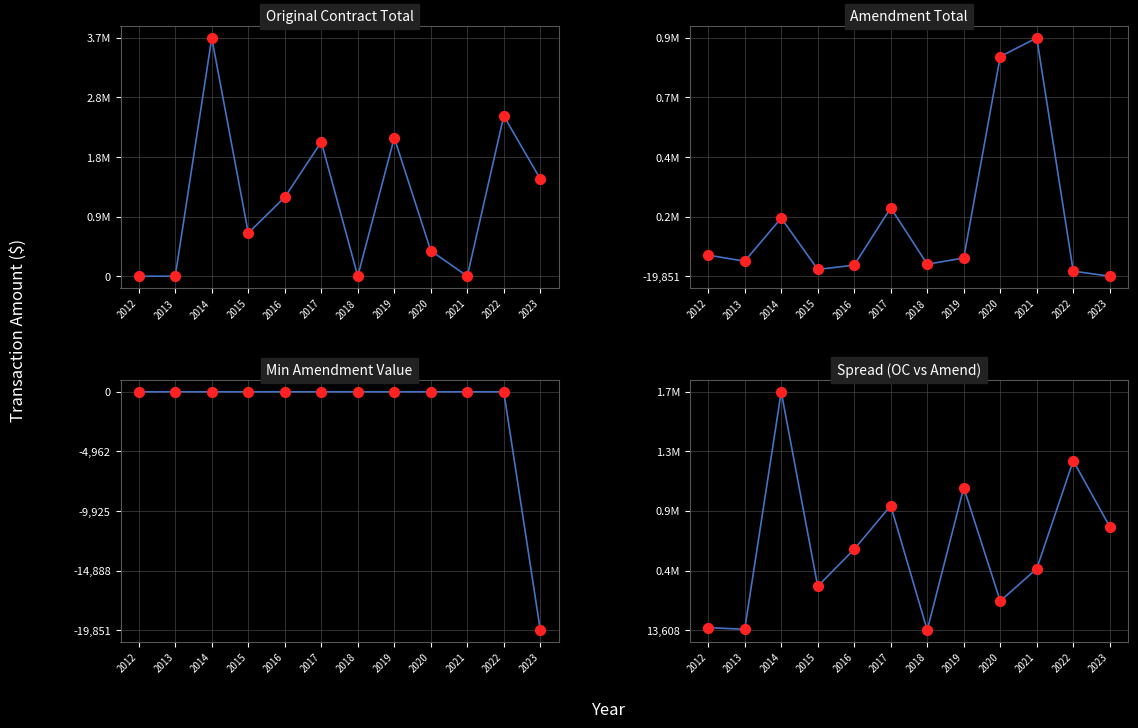

Is the value of Original Contract at 2023 greater than the value of Amendment at 2014?

Yes